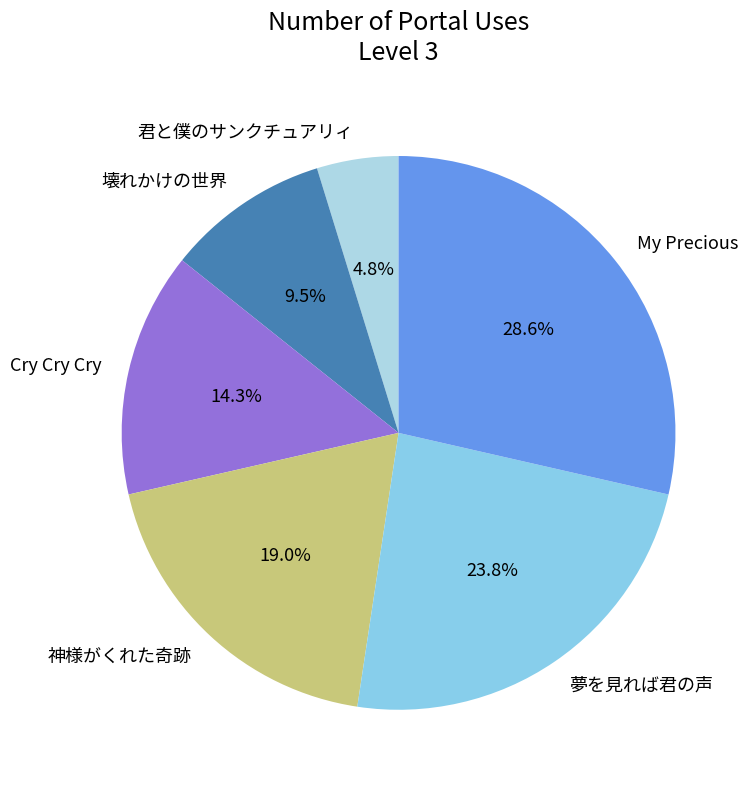

Does 君と僕のサンクチュアリィ account for over 50% of the chart?

No